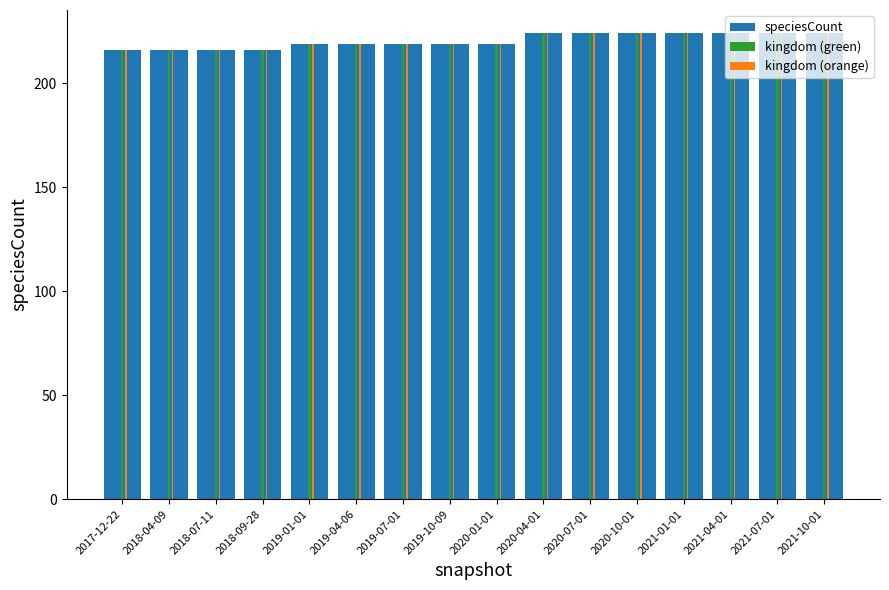

What is the total value across all series at 2020-04-01?

672